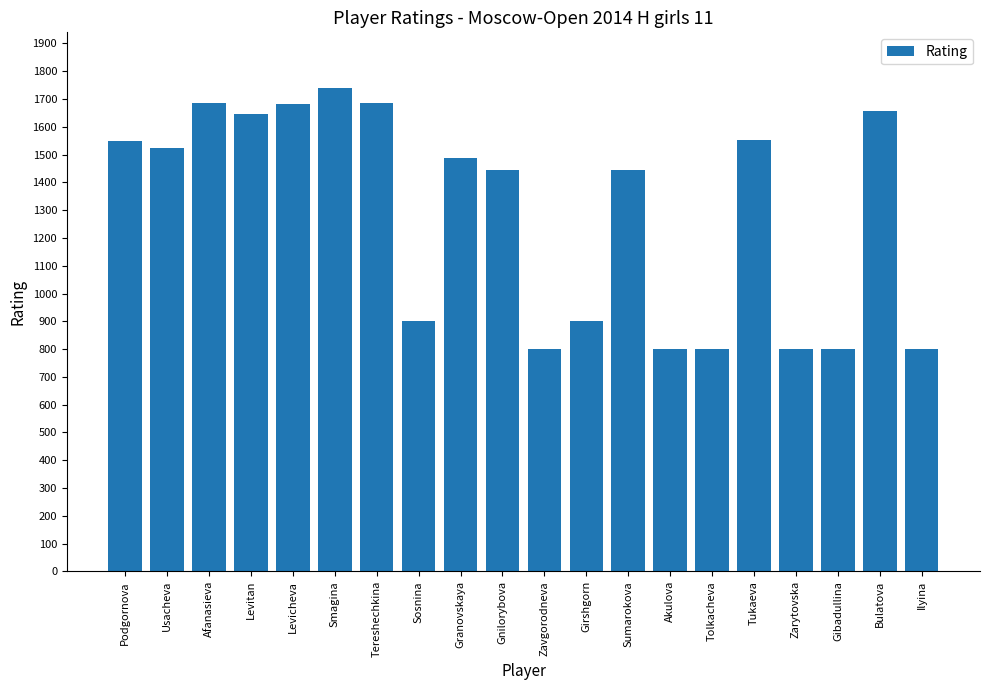

How many series are shown in this chart?

1